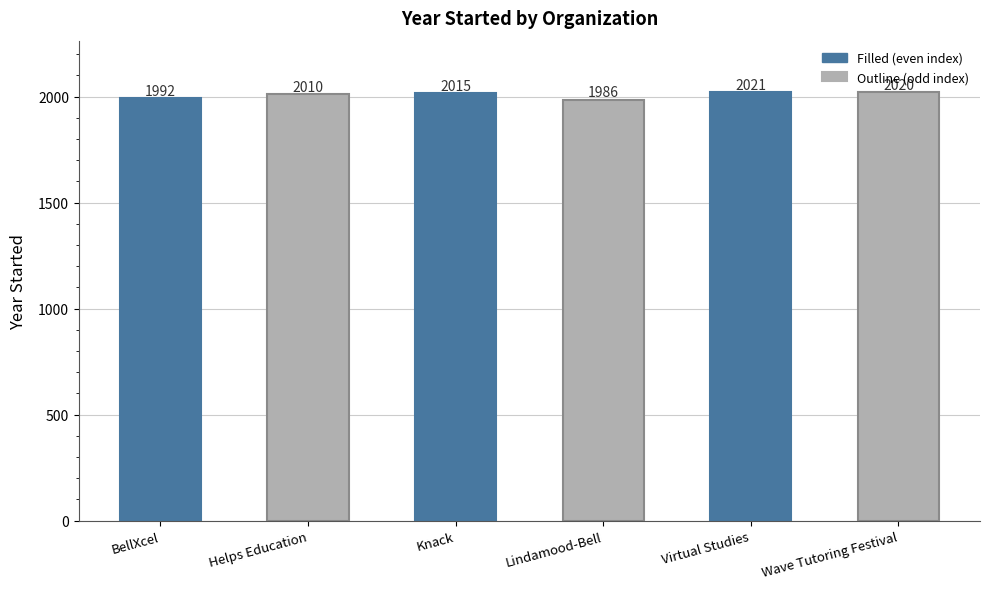

What is the smallest value displayed?

1986